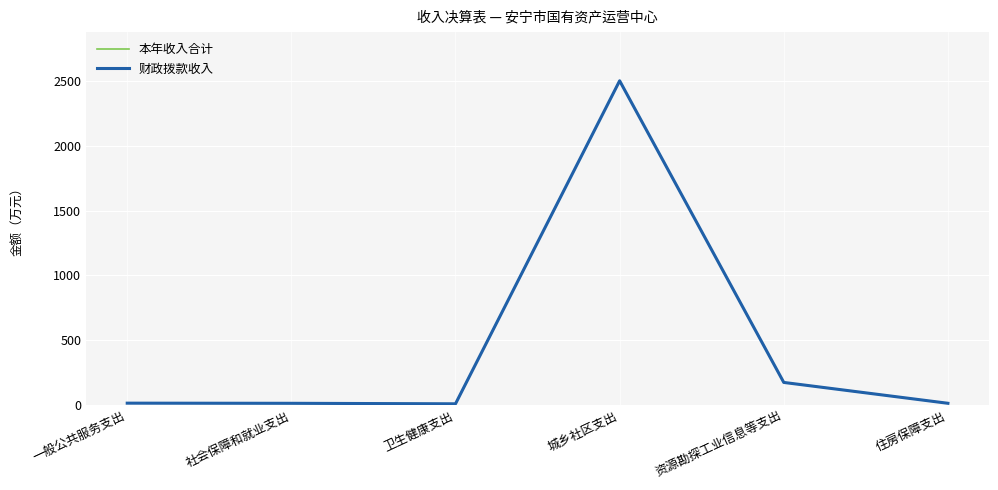

What is the difference between the second highest and second lowest values in the 本年收入合计 series?

160.8